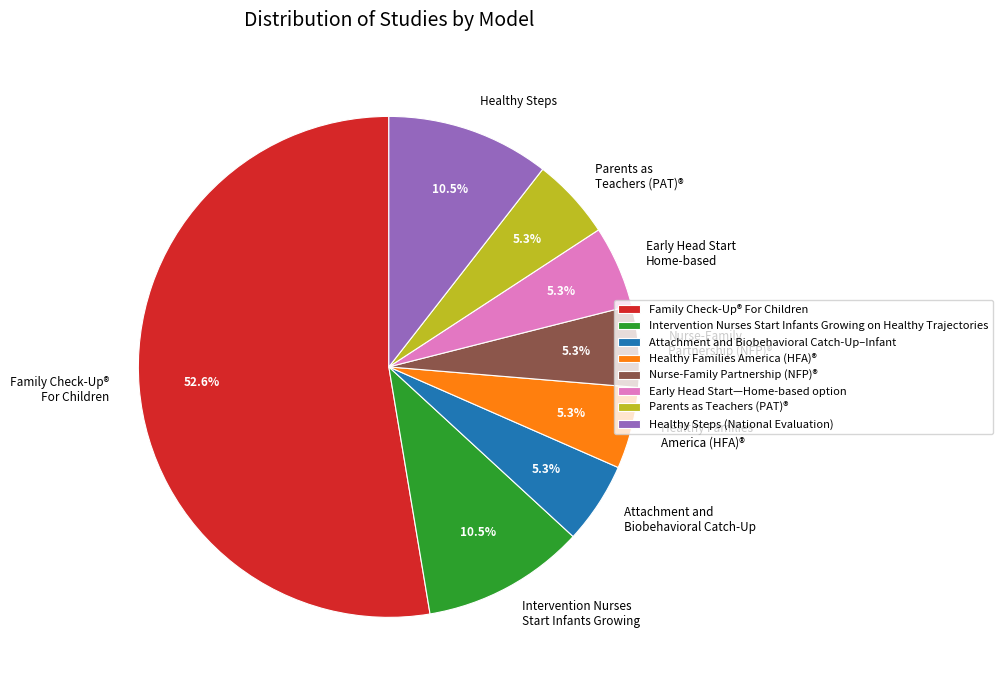

Between Nurse-Family Partnership (NFP)® and Healthy Steps, which is larger?

Healthy Steps